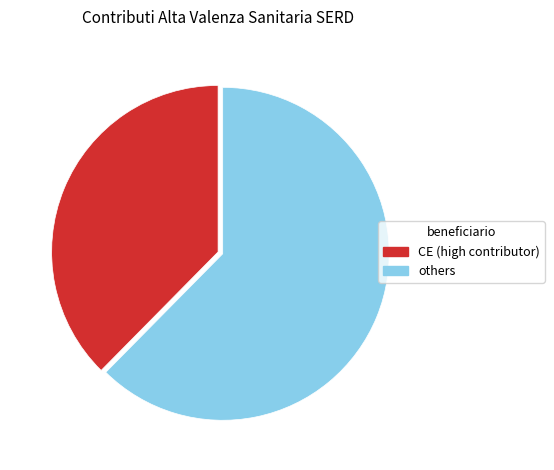

Does any single category account for the majority?

Yes